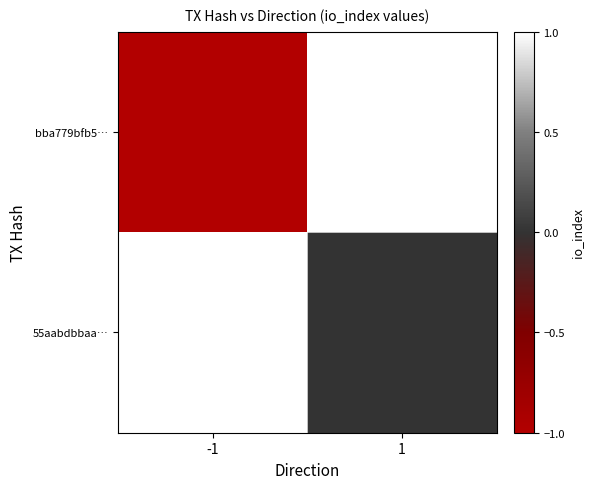

Reading right to left, what are all the values shown in this chart?

bba779bfb5…: 1=1	-1=-1
55aabdbbaa…: 1=0	-1=1